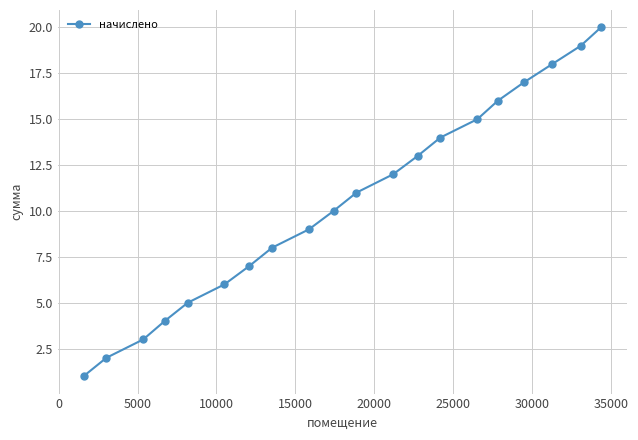

True or false: the data has more than 0 interior local peaks.

False